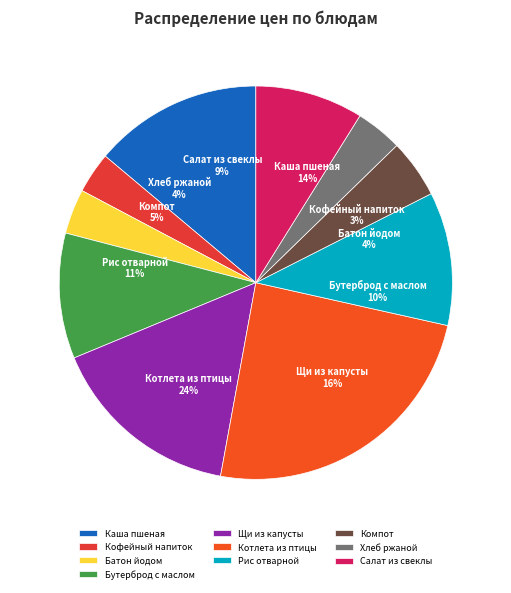

How many segments does this pie chart have?

10